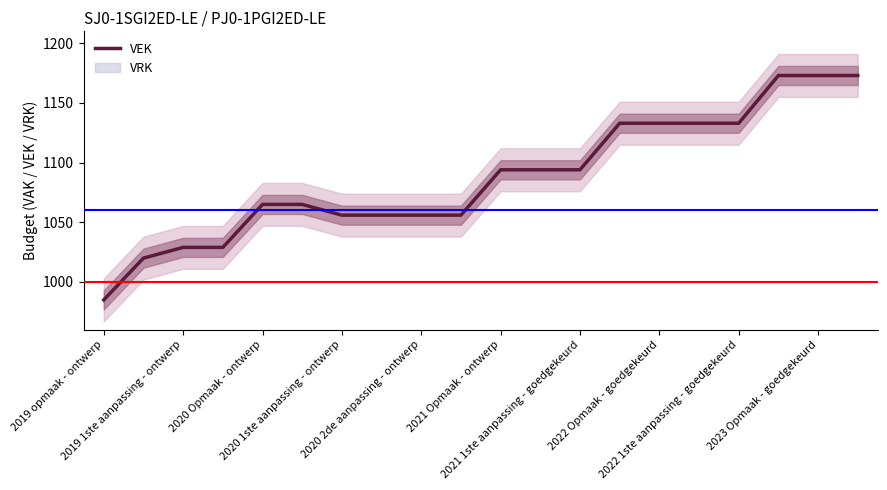

What is the highest value of the VEK series?

1173